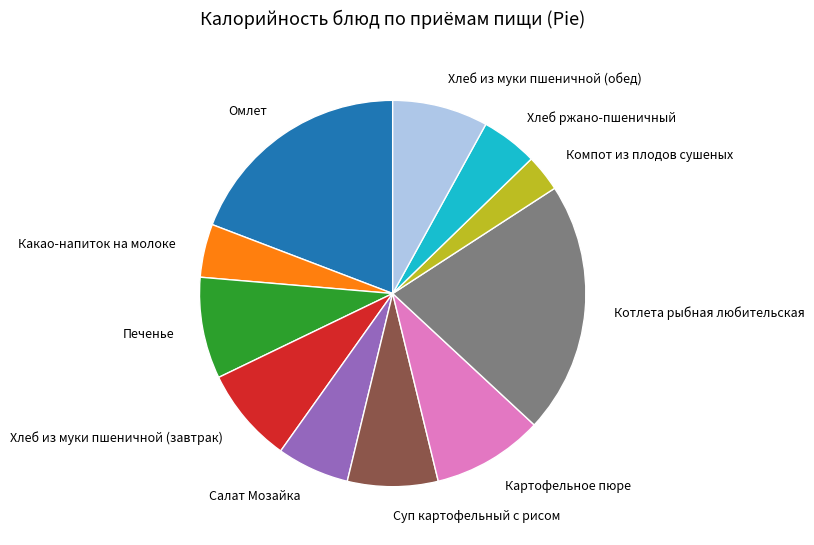

Count the number of slices in the pie.

11